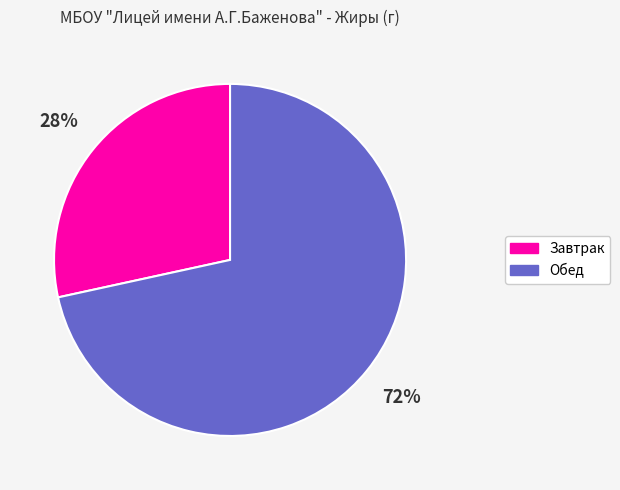

Is the sum of Обед and Завтрак greater than half?

Yes